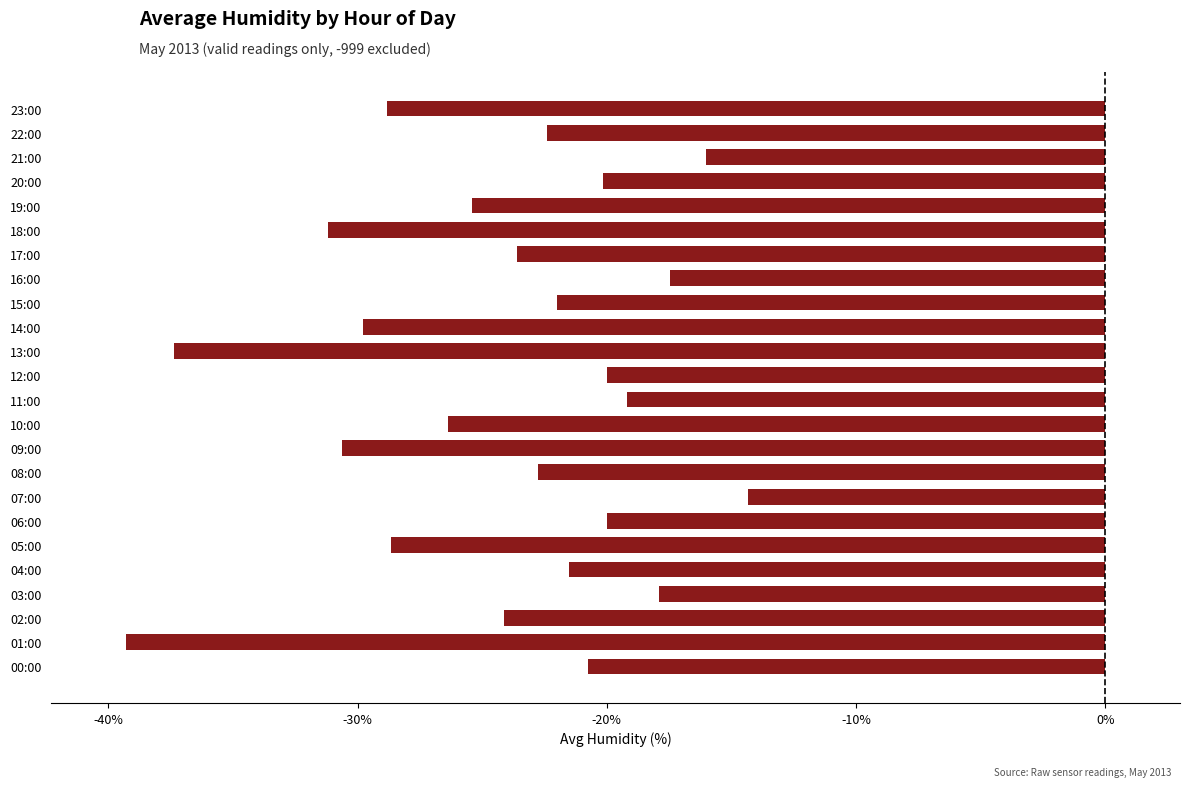

Which category has the highest value across all series?

07:00